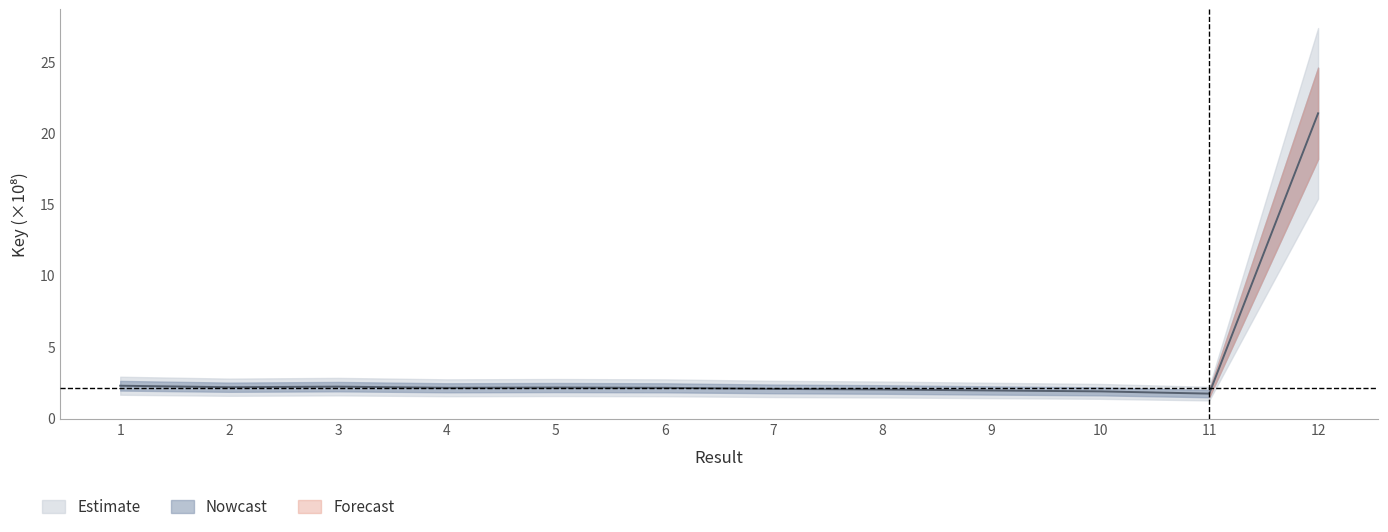

How many lines are shown in the chart?

1